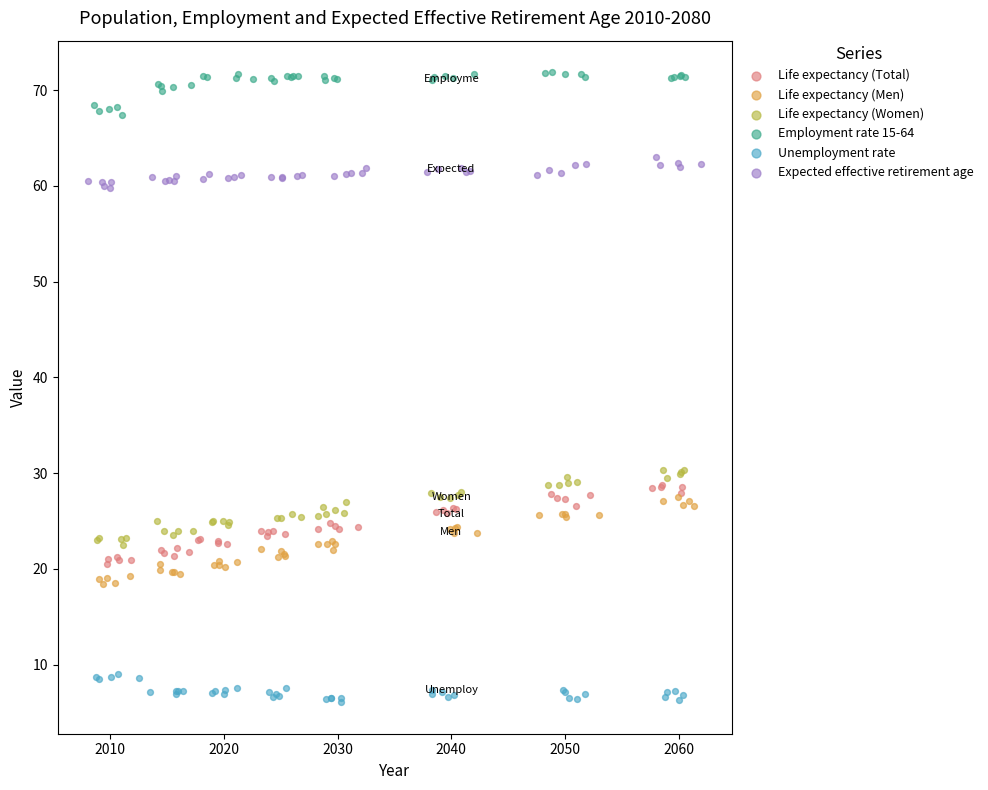

Which series reaches the minimum Y coordinate?

Unemployment rate